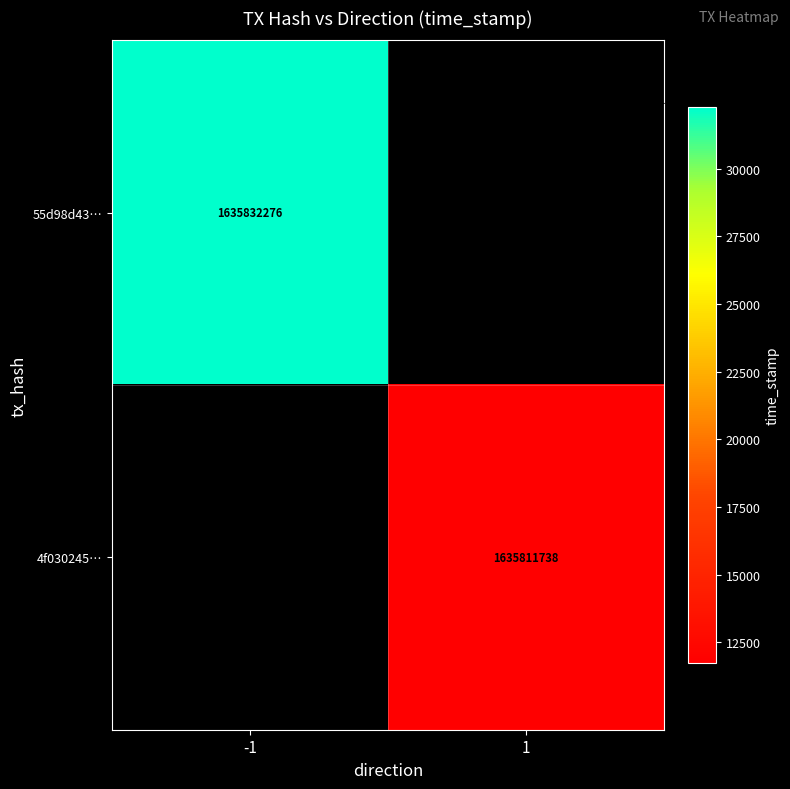

The 4f030245… series shows 1089110249.0 at 1. True or false?

False